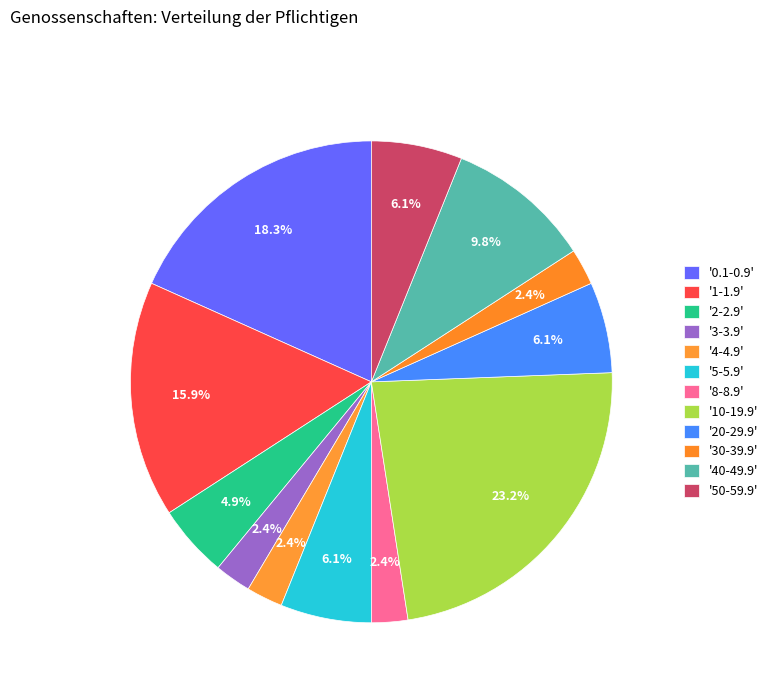

Which category has the smallest portion of the pie?

3-3.9